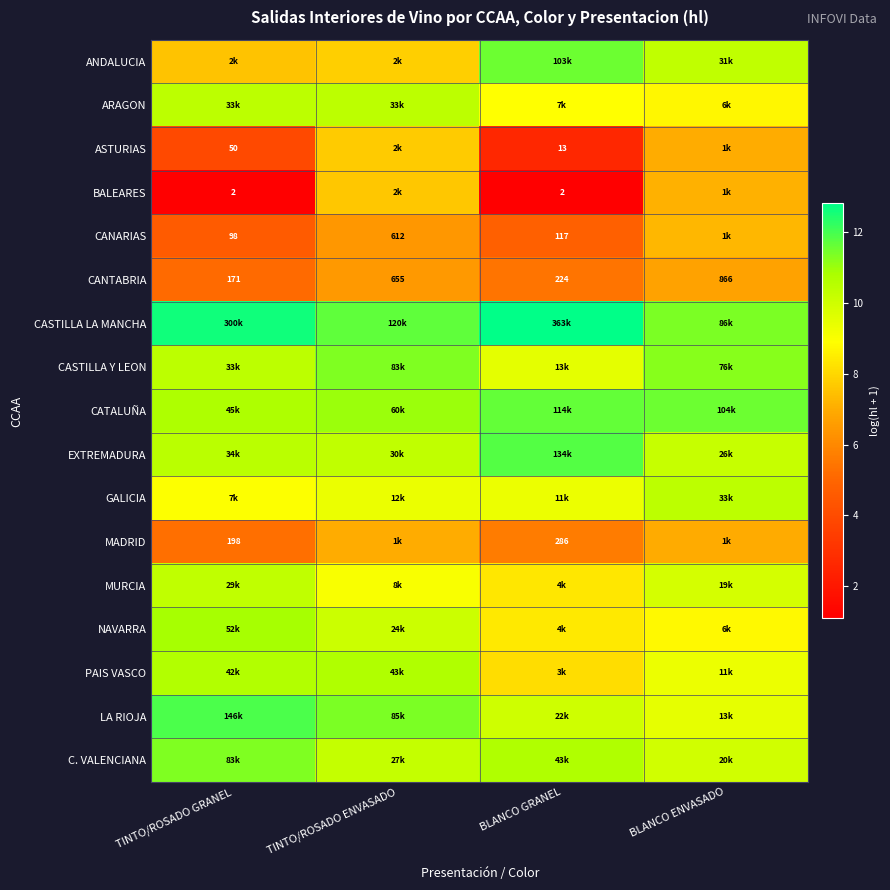

List the series in order of their peak value, highest first.

CASTILLA LA MANCHA, LA RIOJA, EXTREMADURA, CATALUÑA, ANDALUCIA, CASTILLA Y LEON, C. VALENCIANA, NAVARRA, PAIS VASCO, ARAGON, GALICIA, MURCIA, ASTURIAS, BALEARES, CANARIAS, MADRID, CANTABRIA